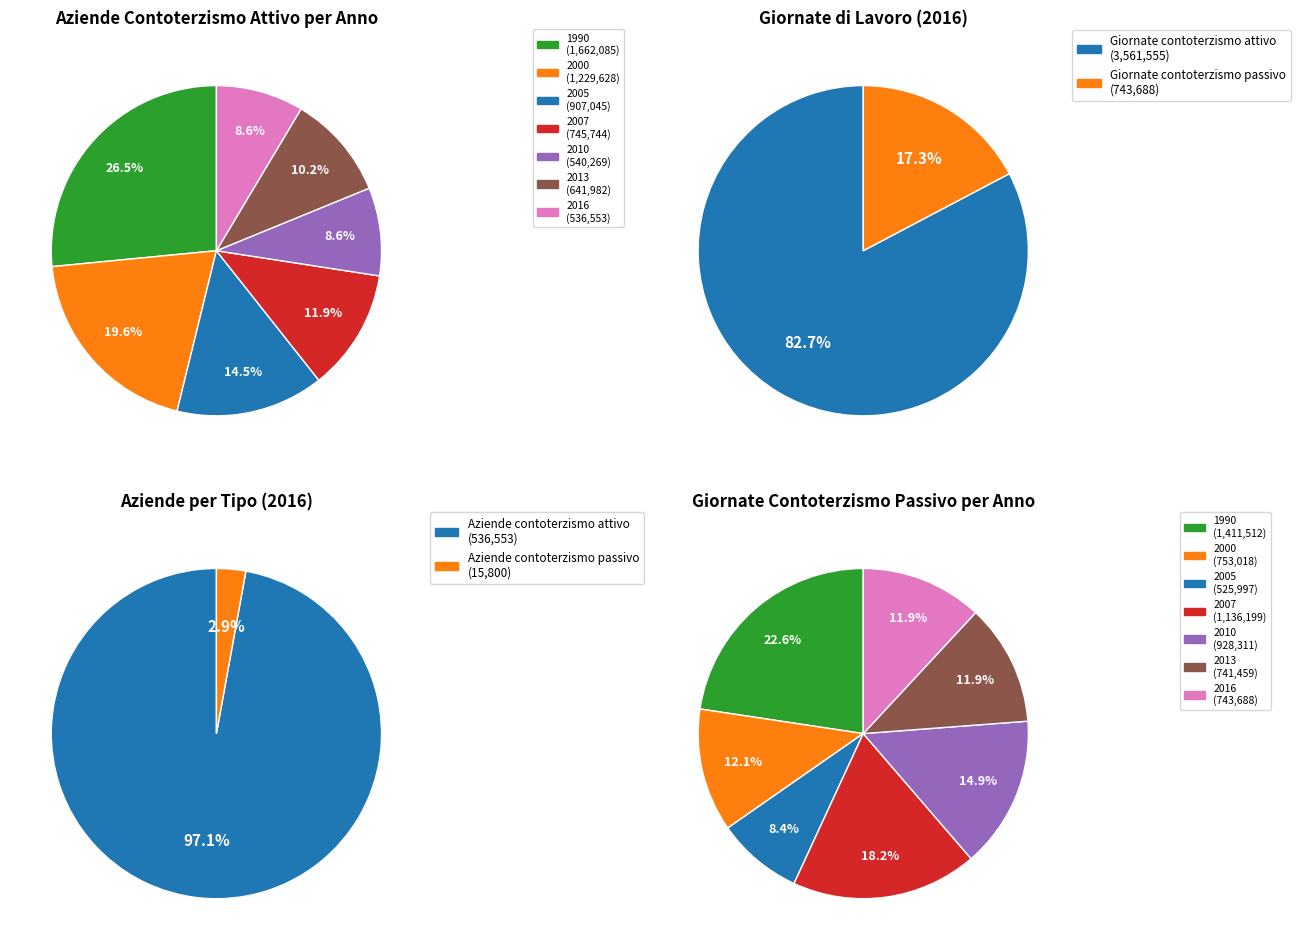

Which has a higher value, Aziende contoterzismo attivo (2013) or Aziende contoterzismo attivo (2005)?

Aziende contoterzismo attivo (2005)